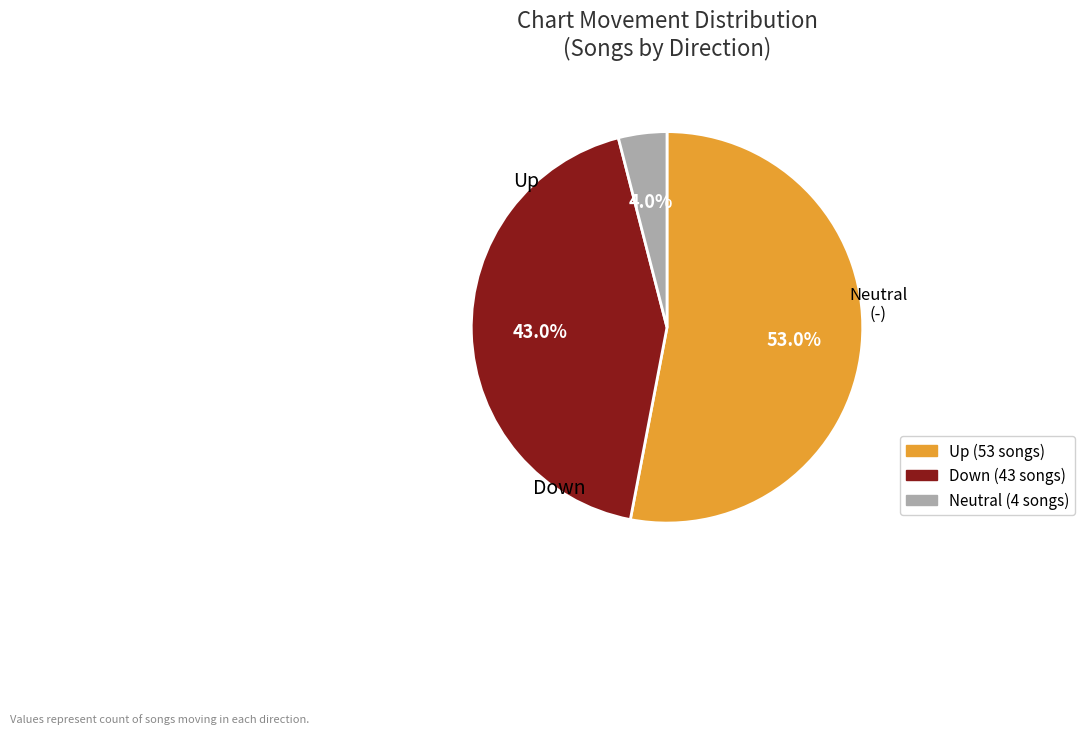

Is there any slice that represents more than half of the pie?

Yes